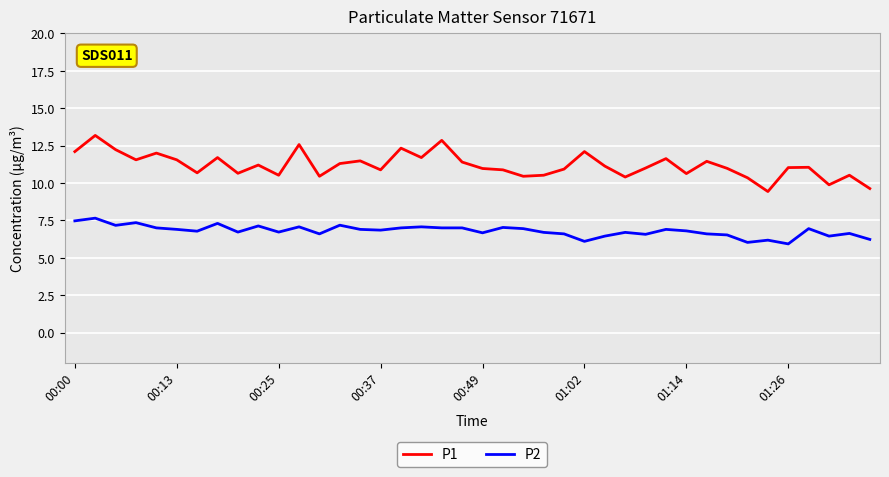

True or false: P1 and P2 intersect in this chart.

False